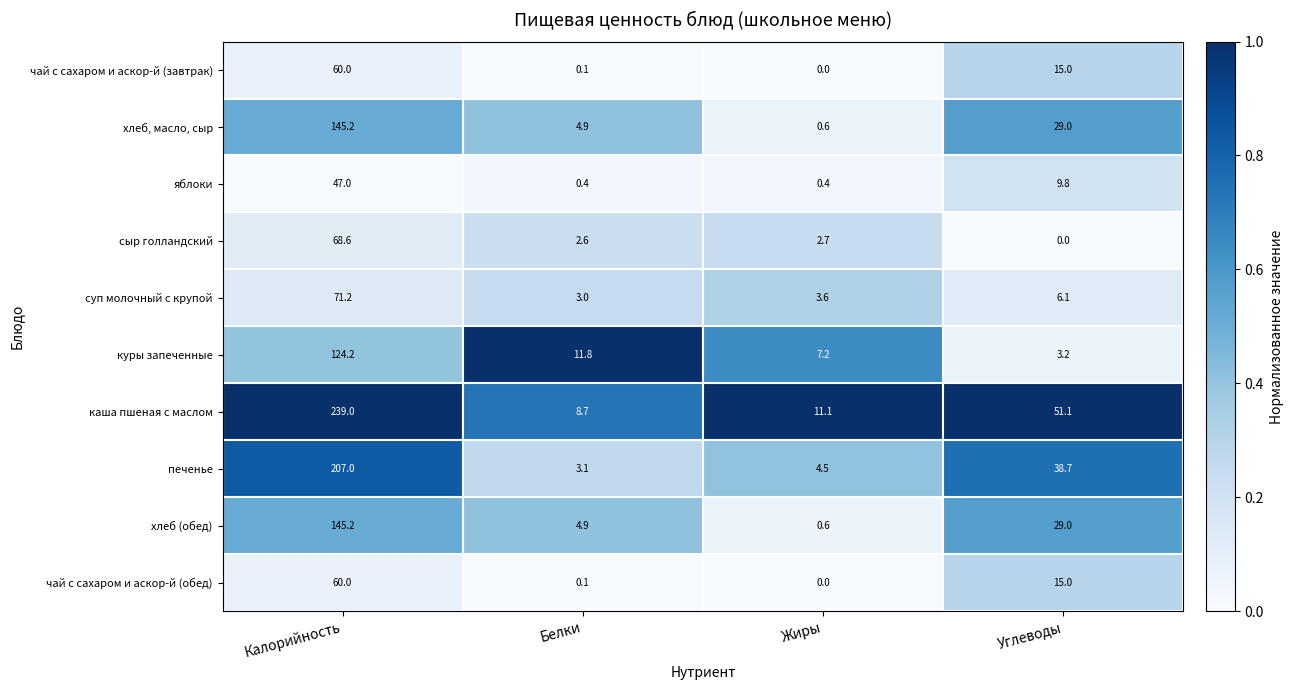

Where does the чай с сахаром и аскор-й (завтрак) series first go above 15?

Калорийность